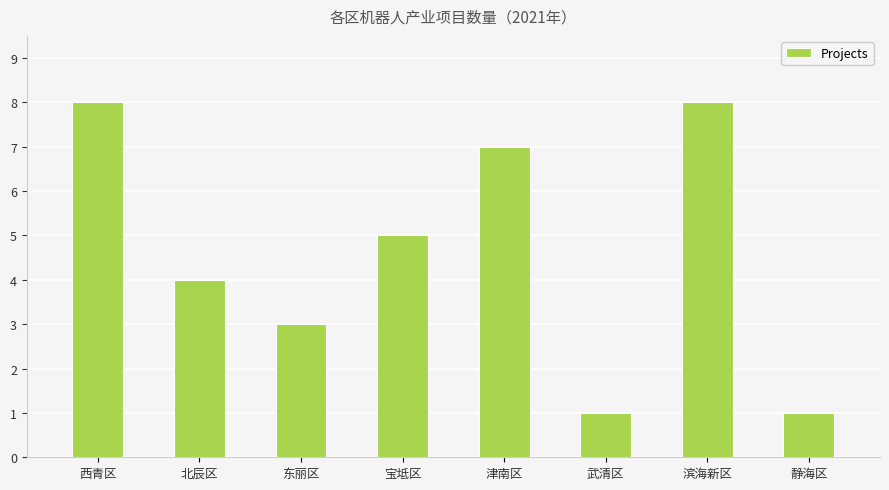

What is the sum of all values?

37